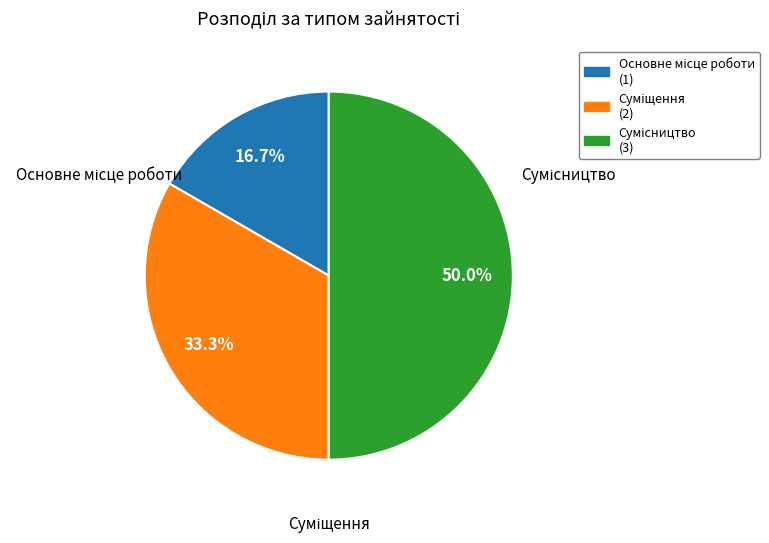

To the nearest percent, what is the difference between the Основне місце роботи and Сумісництво slice percentages?

33%